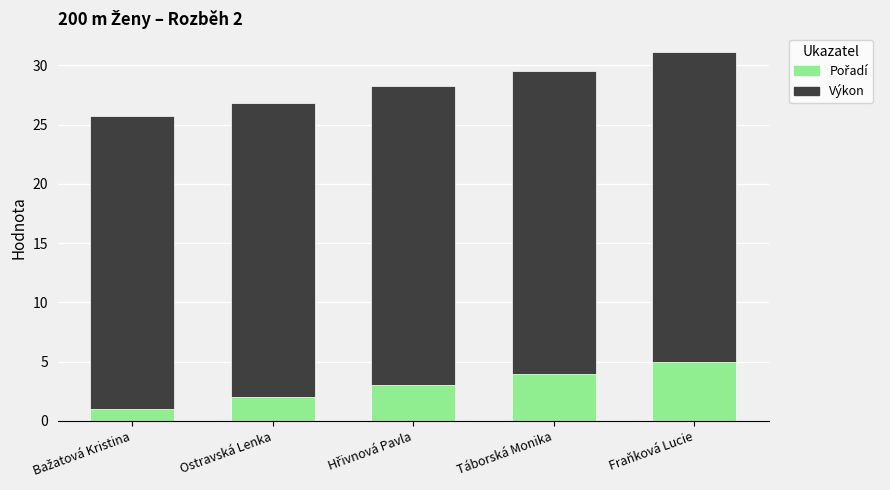

At which category is the sum across all series the highest?

Fraňková Lucie